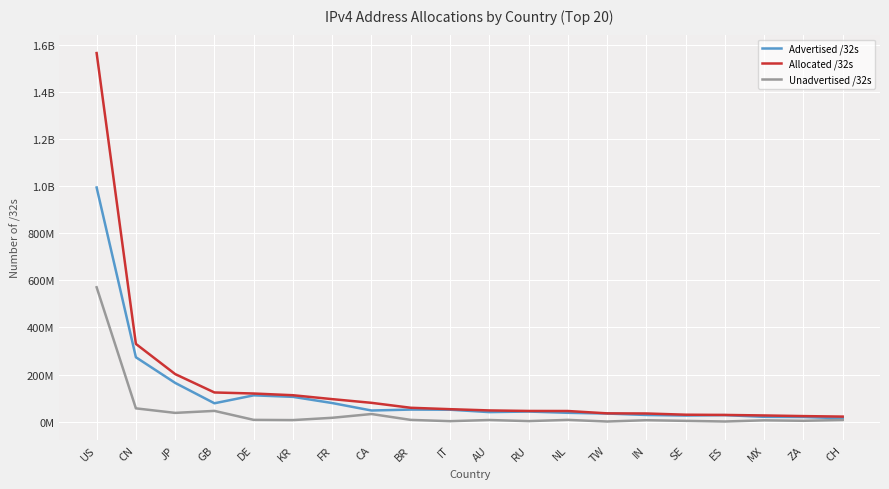

What is the difference between the maximum and minimum values in the Unadvertised /32s series?

569484472